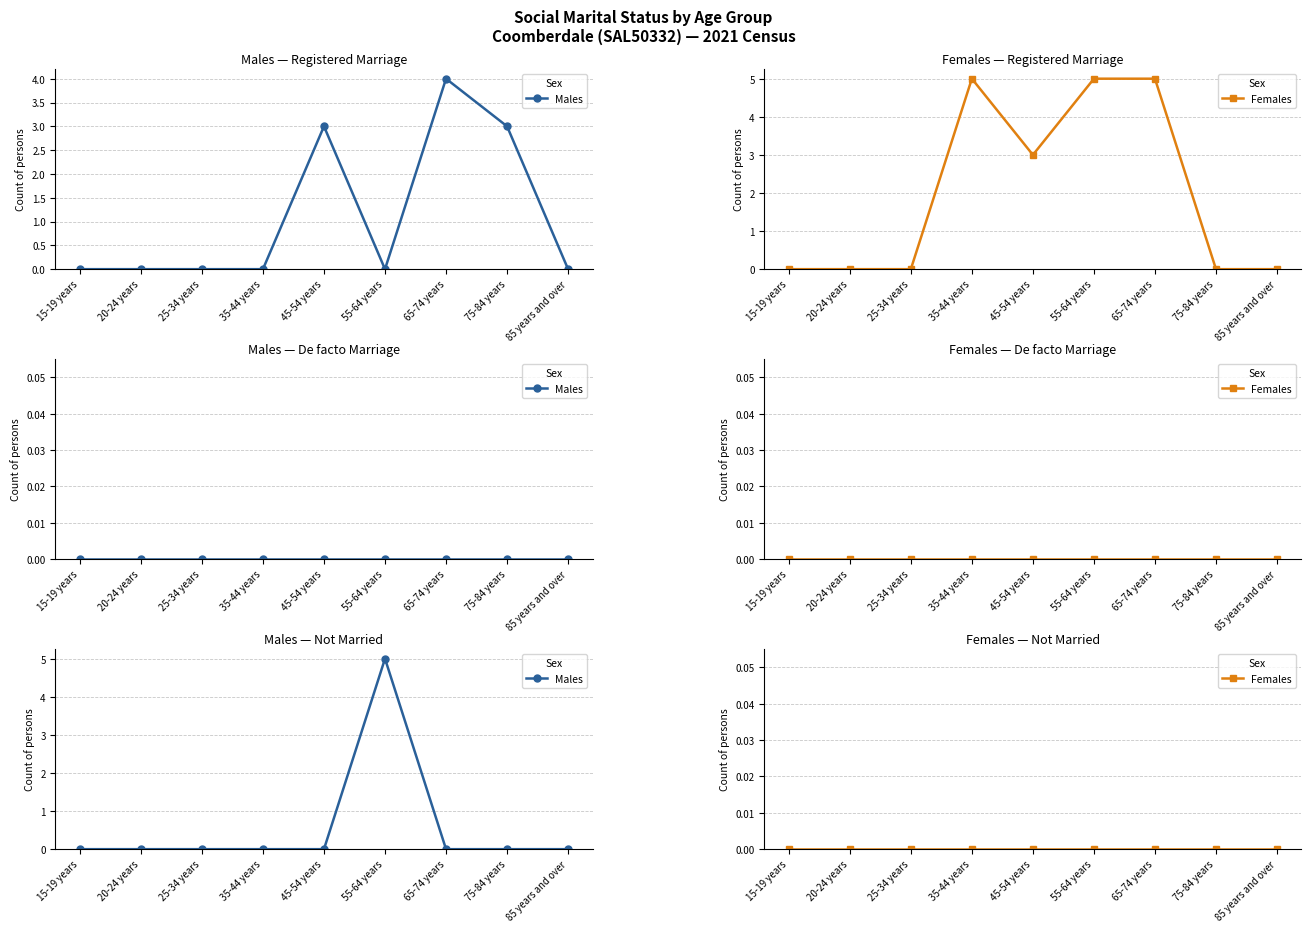

At which label does Females reach its minimum?

15-19 years